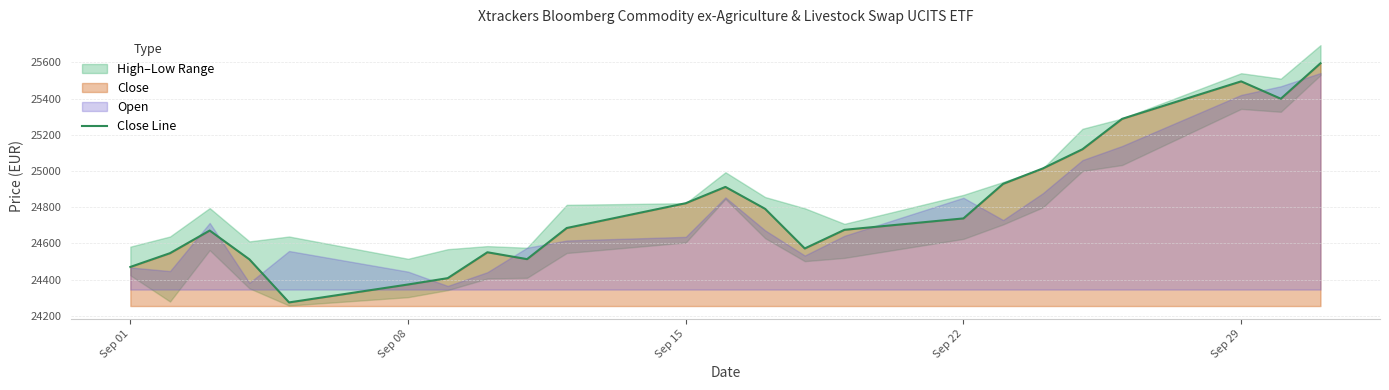

What is the lowest value of the Close Line series?

24274